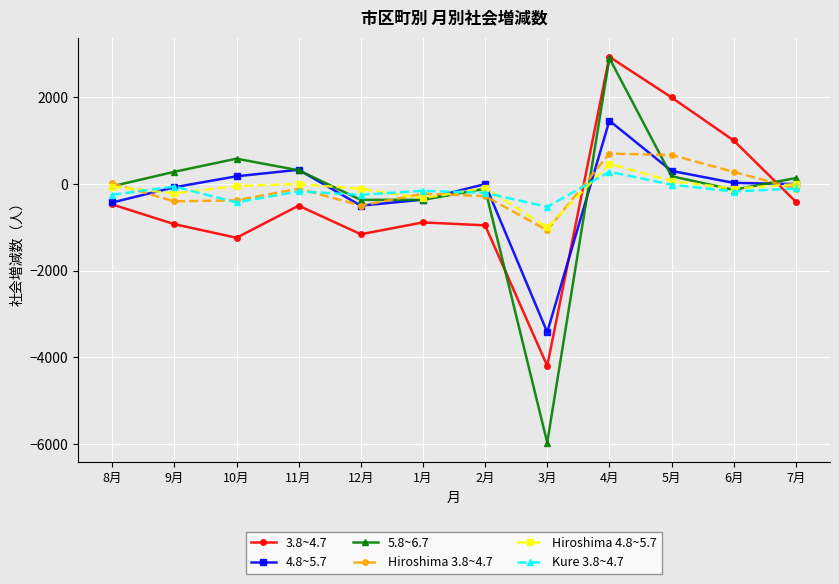

Is the value of 4.8~5.7 at 3月 greater than the value of 3.8~4.7 at 12月?

No